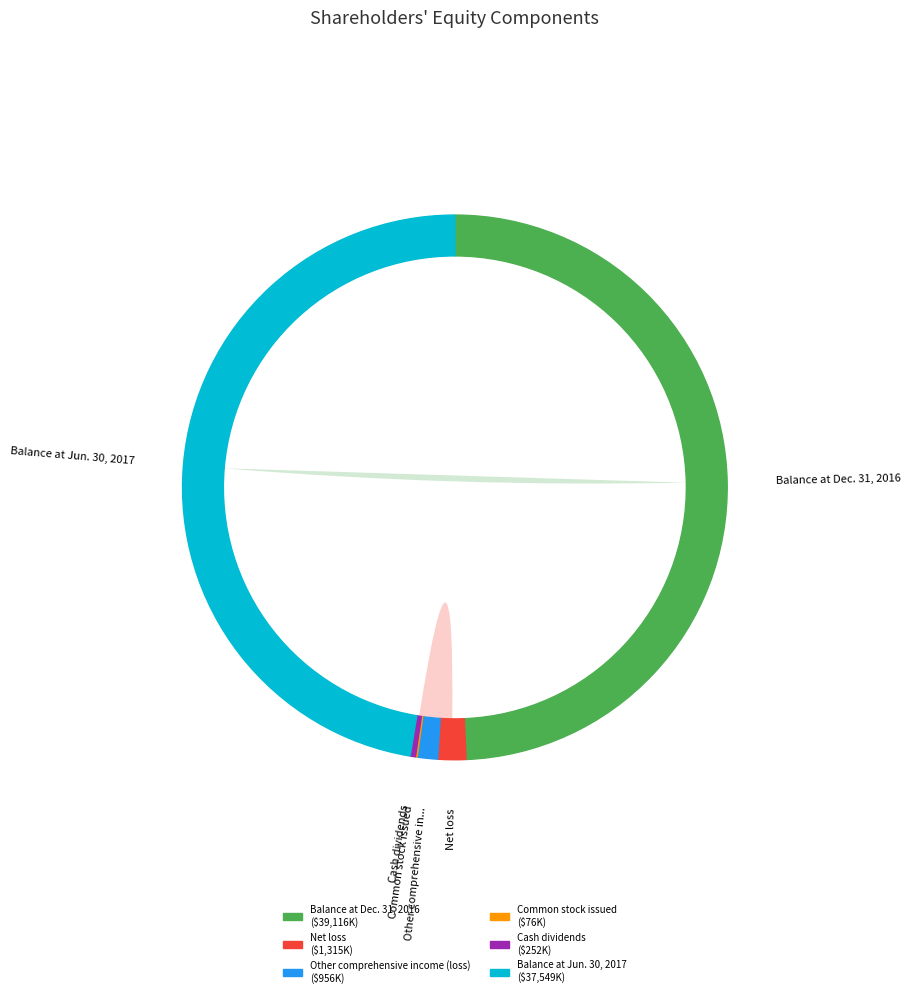

Rank the categories by value from lowest to highest.

Common stock issued, Cash dividends, Other comprehensive income (loss), Net loss, Balance at Jun. 30, 2017, Balance at Dec. 31, 2016